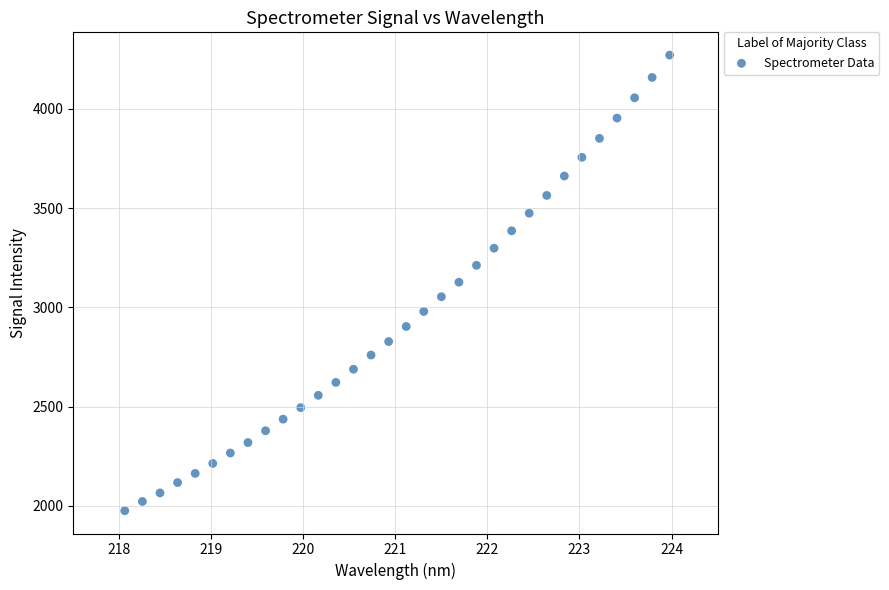

What is the range of X values (max minus min)?

5.9